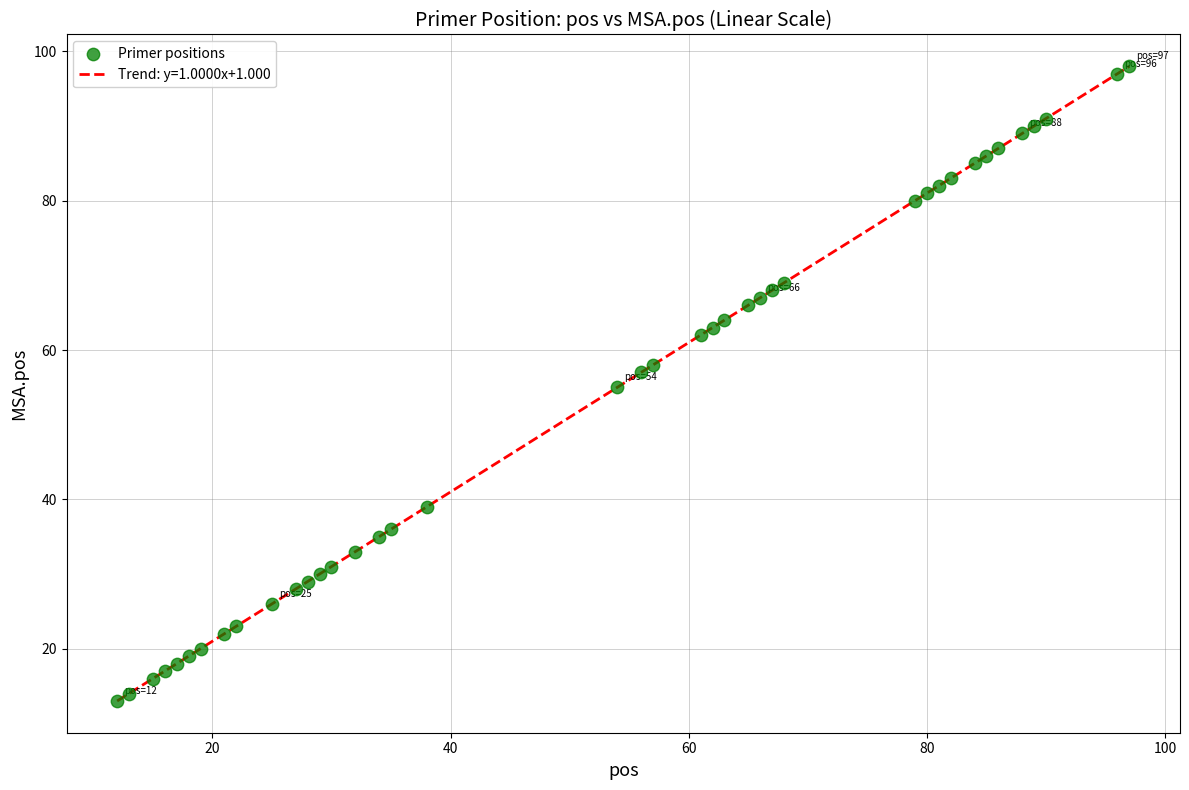

What is the range of Y values (max minus min)?

85